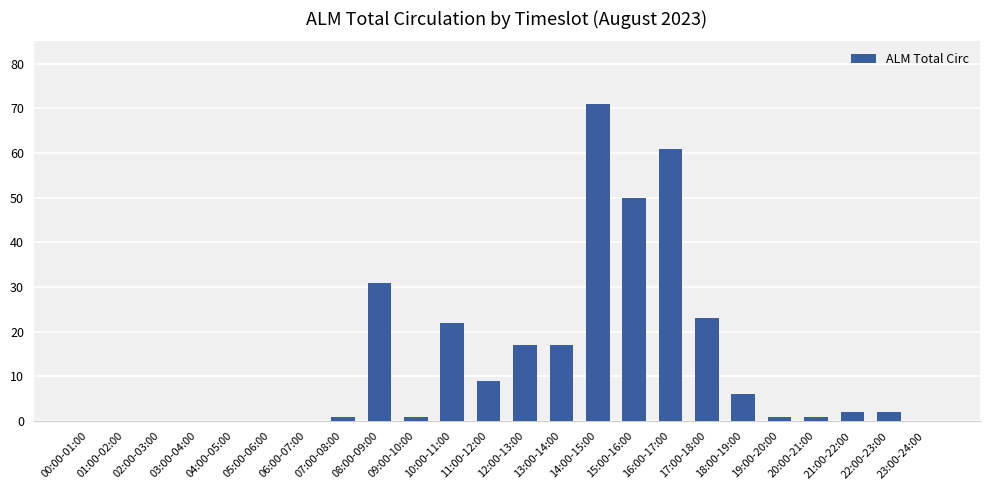

What is the average value?

13